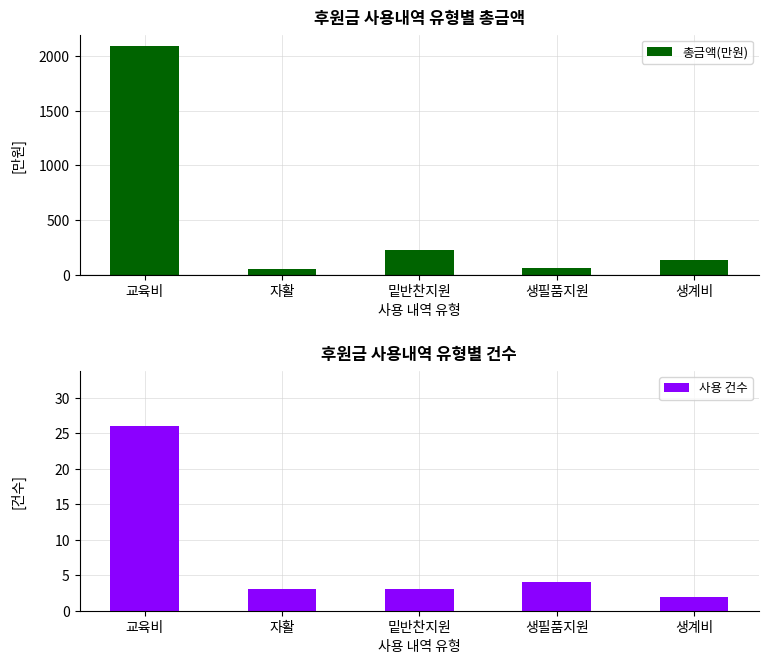

The value of 총금액(만원) at 생필품지원 is 24.6. True or false?

False